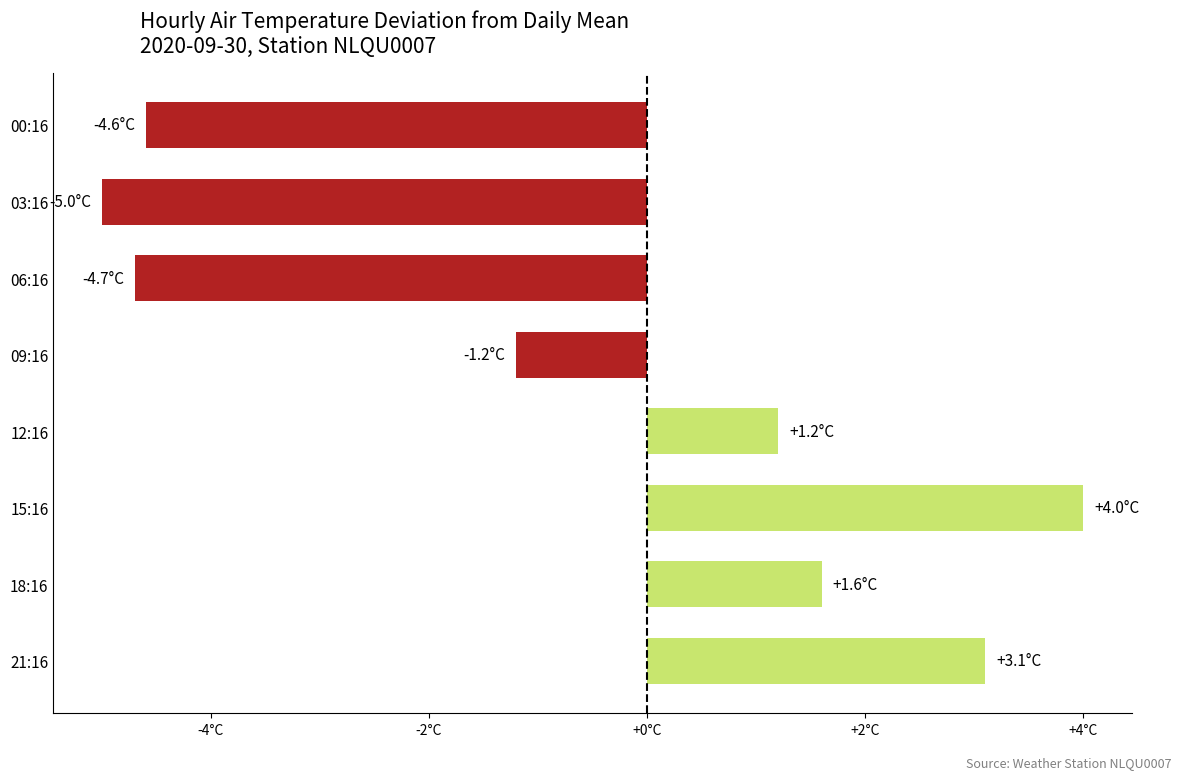

Are the bars horizontal?

Yes